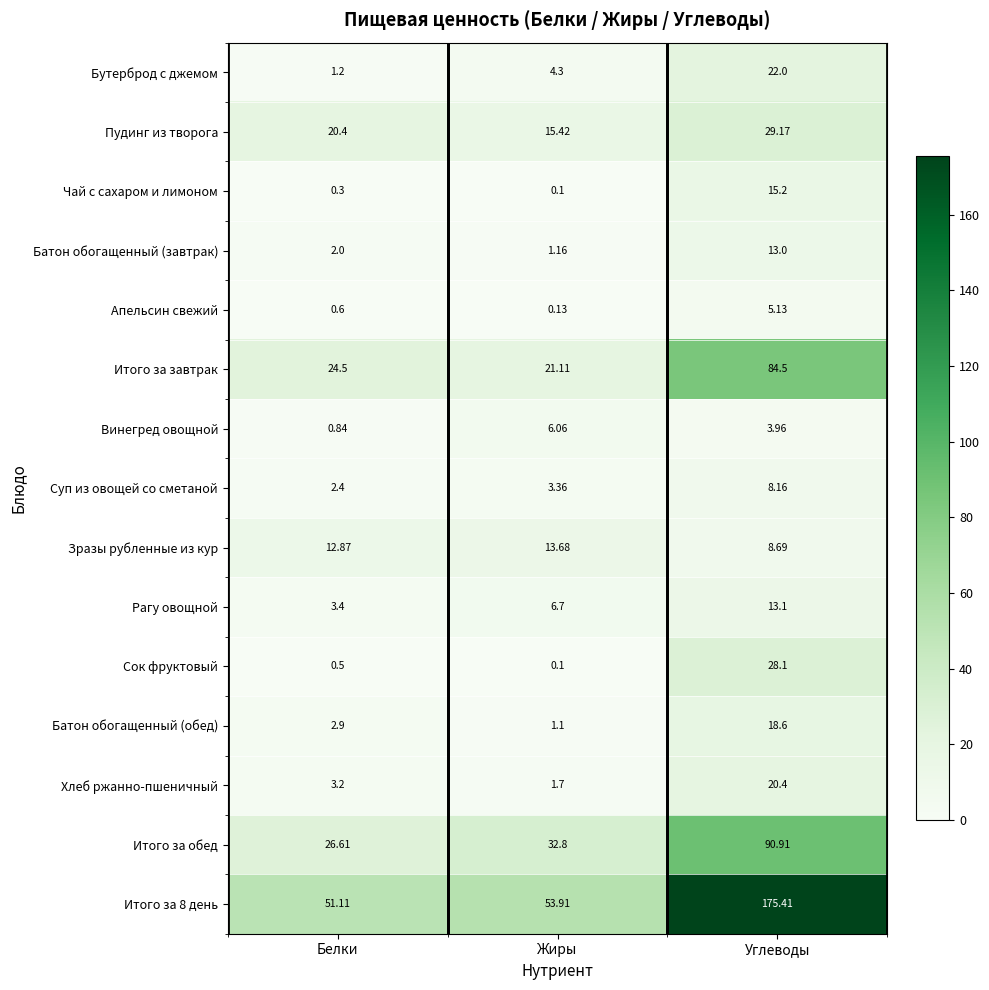

Which category has the lowest value across all series?

Жиры